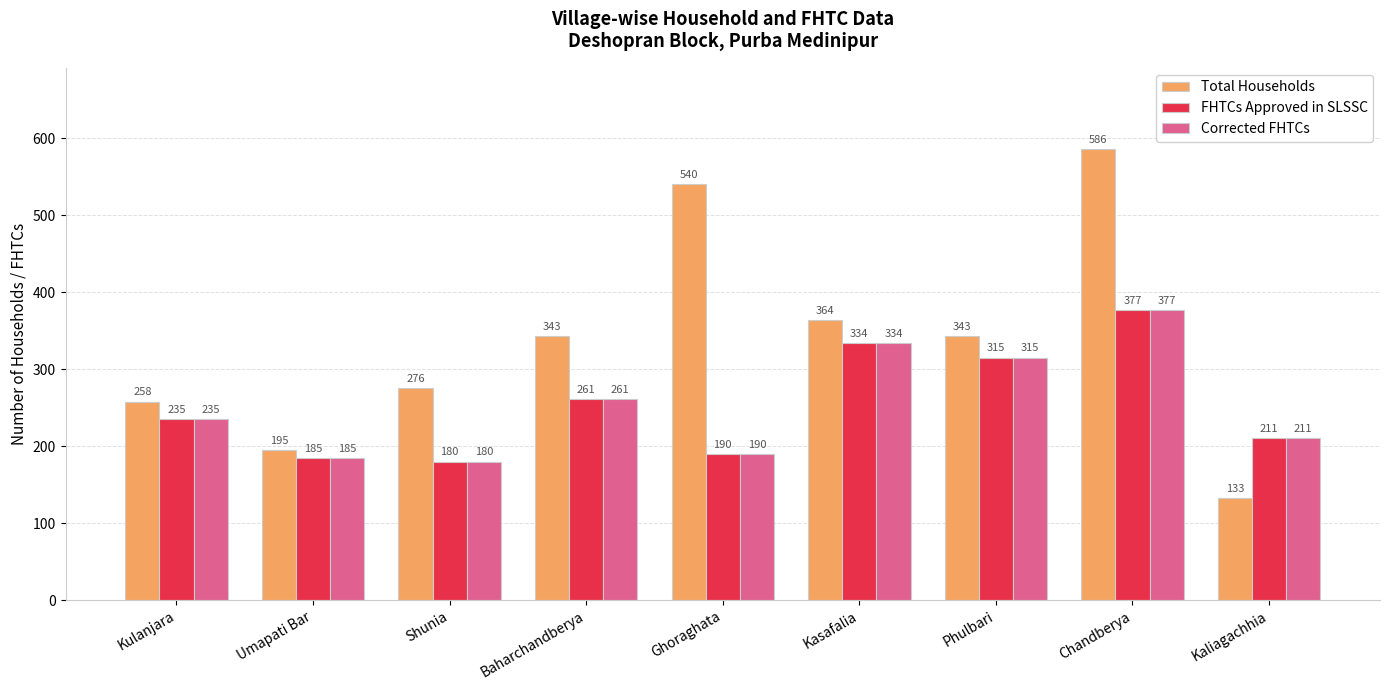

Where is Corrected FHTCs nearest to the value 278?

Baharchandberya